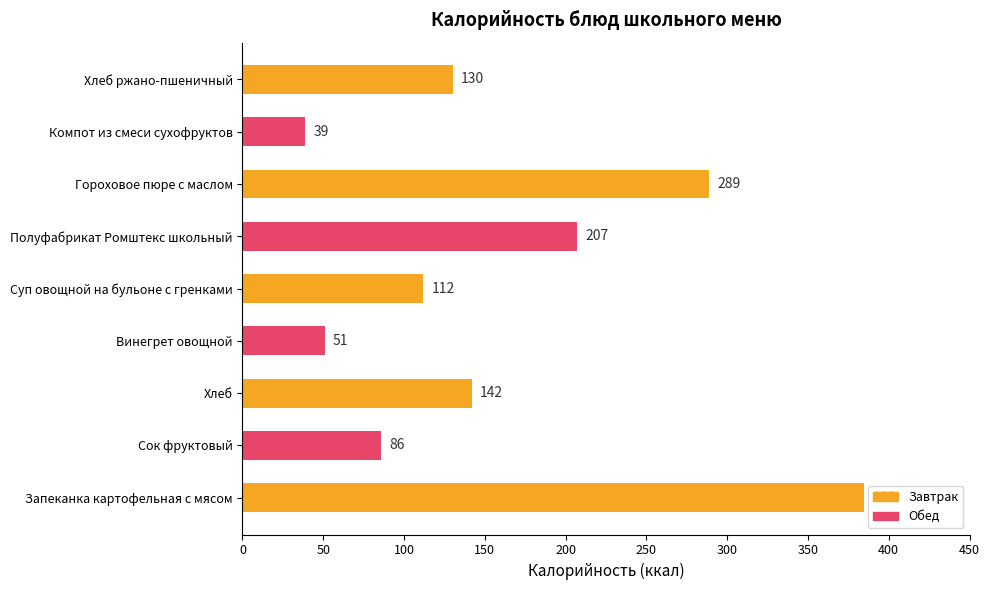

Reading bottom to top, what are all the values shown in this chart?

Запеканка картофельная с мясом=385	Сок фруктовый=86	Хлеб=142	Винегрет овощной=51	Суп овощной на бульоне с гренками=112	Полуфабрикат Ромштекс школьный=207	Гороховое пюре с маслом=289	Компот из смеси сухофруктов=39	Хлеб ржано-пшеничный=130